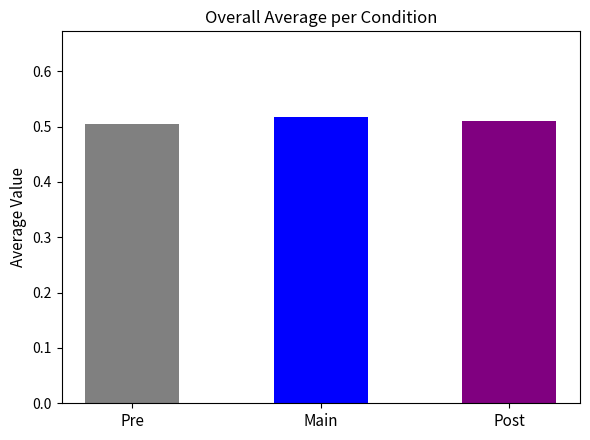

Reading left to right, transcribe all the data shown in this chart.

Pre=0.5	Main=0.5	Post=0.5